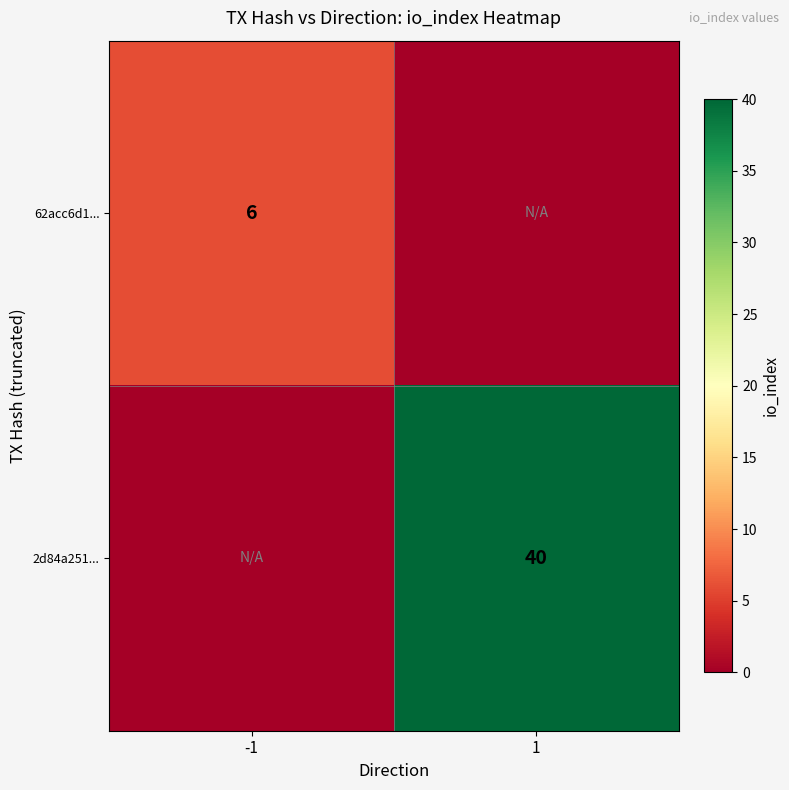

What is the spread (max minus min) of values at -1?

6